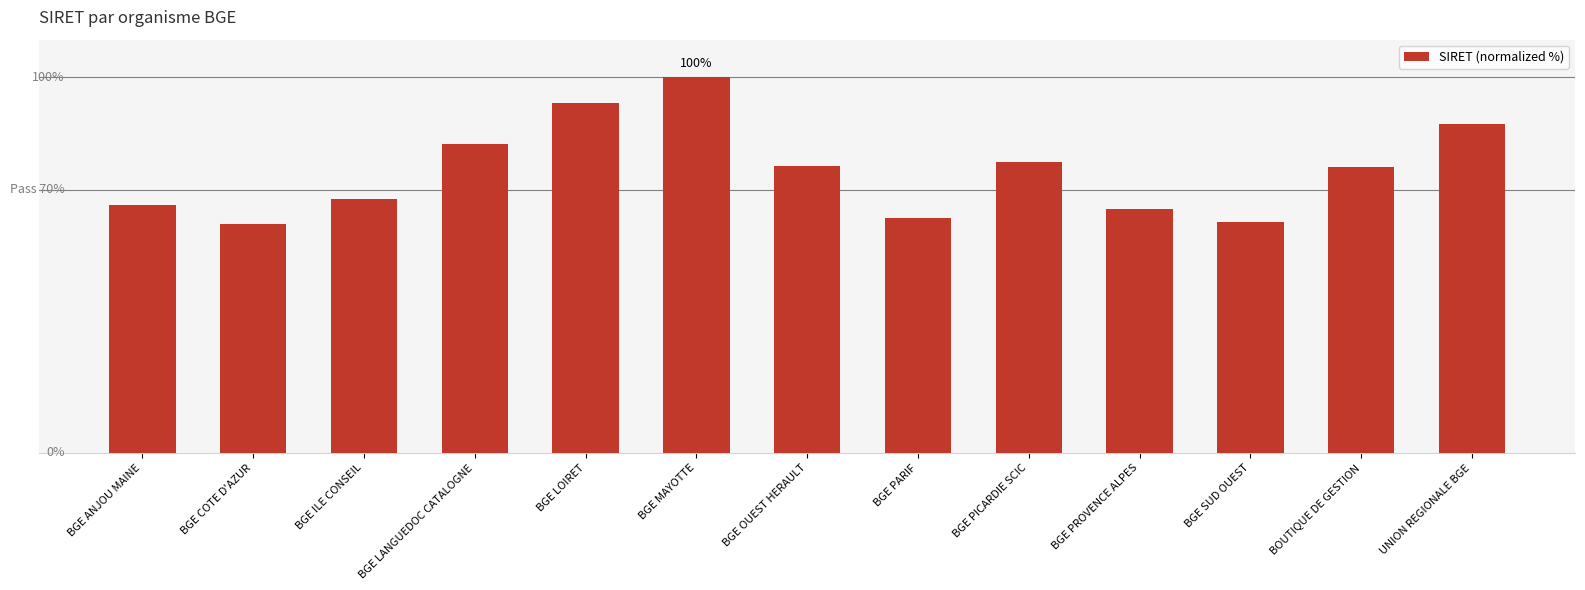

Are the bars horizontal?

No